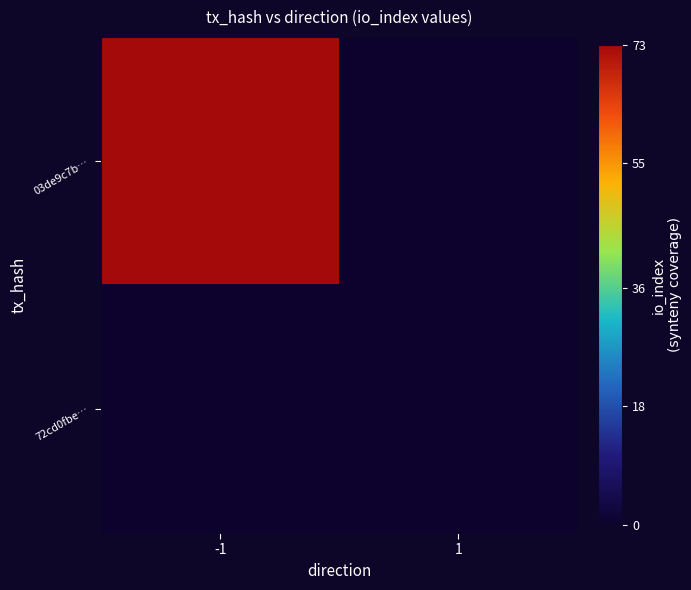

What is the difference between the highest and lowest values at -1?

73